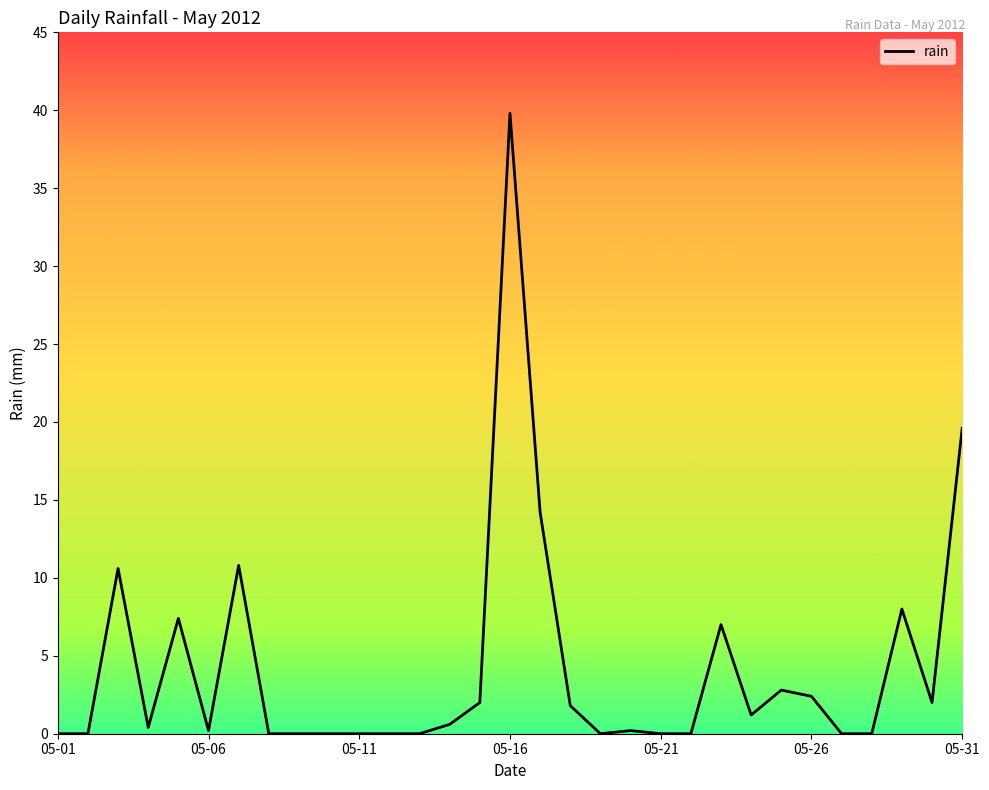

What is the difference between the maximum and minimum values?

39.8